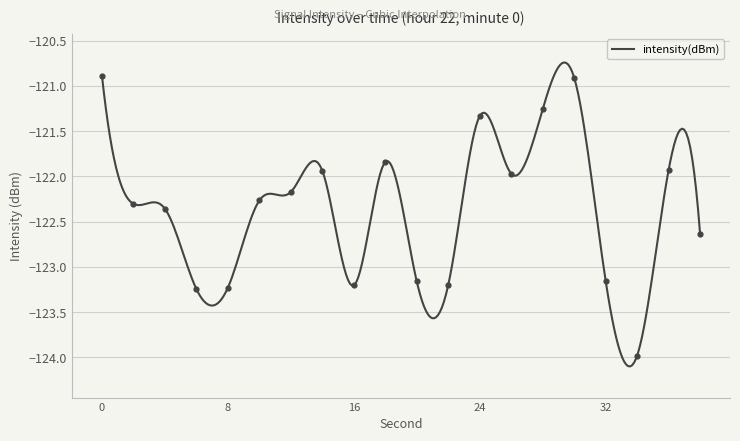

Which has a higher value, 14 or 26?

14